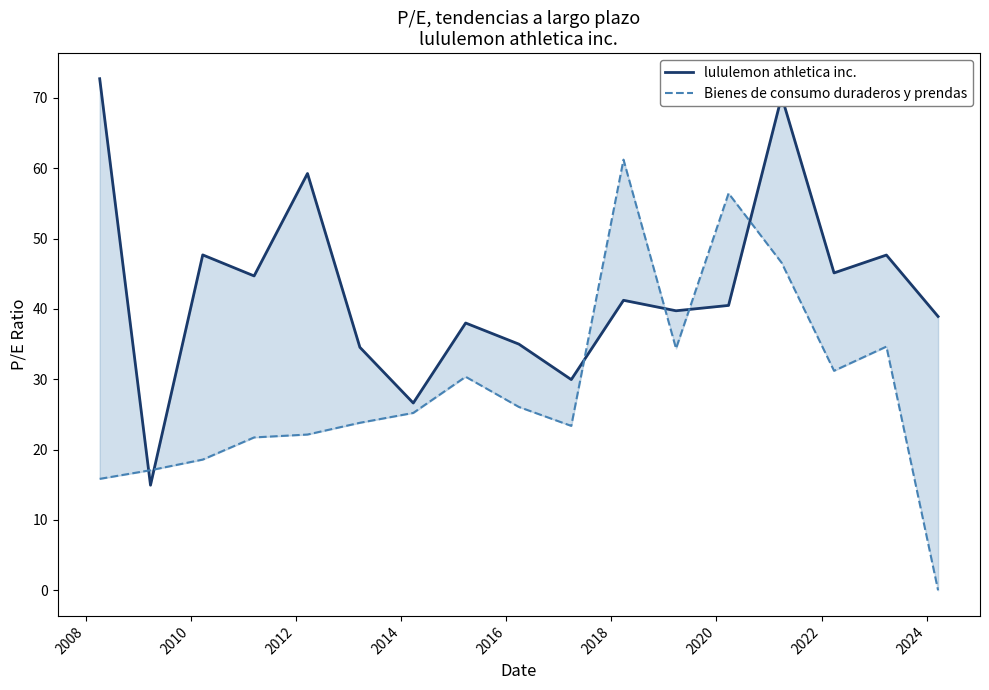

How many series are shown in this chart?

2